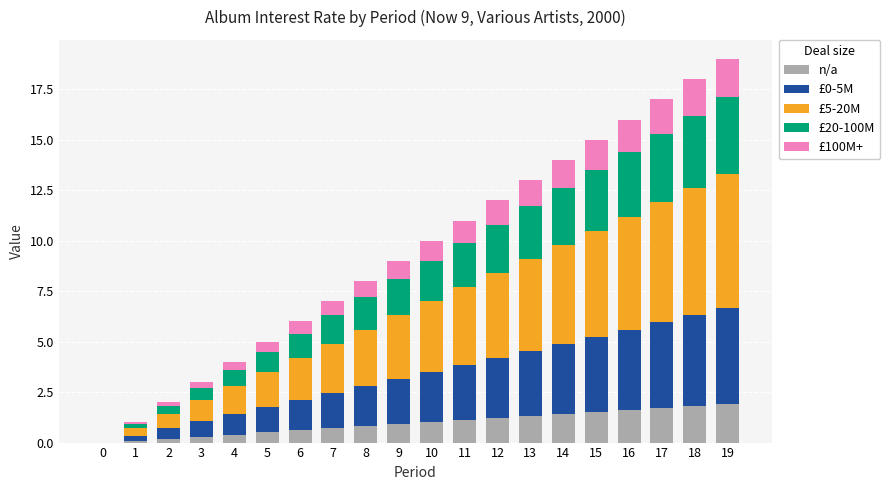

What is the highest value of the n/a series?

1.9